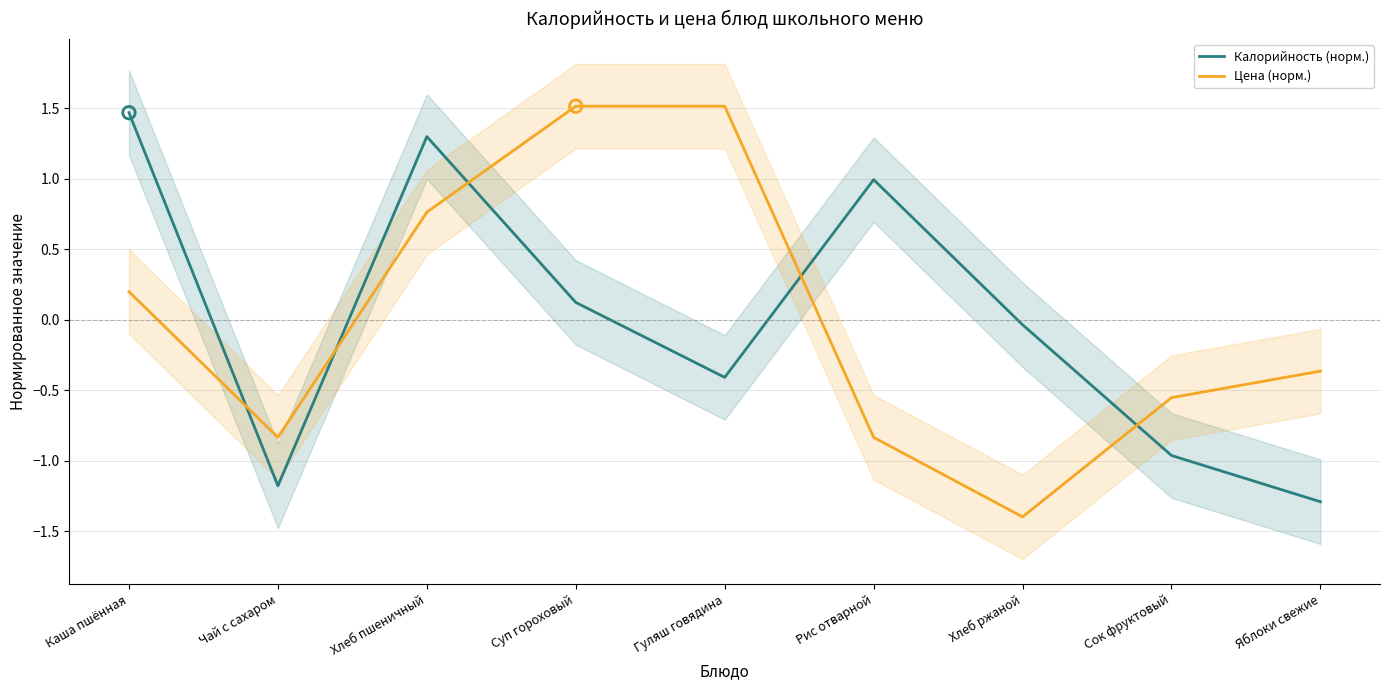

At which category is the sum across all series the highest?

Хлеб пшеничный